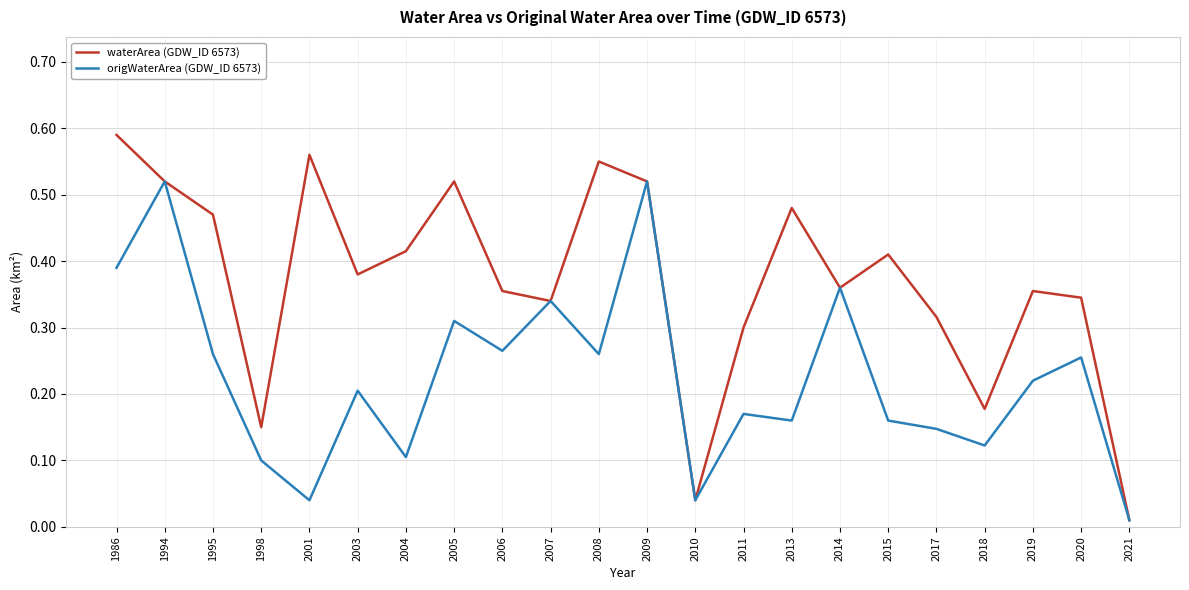

Which series has the widest spread of values?

waterArea (GDW_ID 6573)